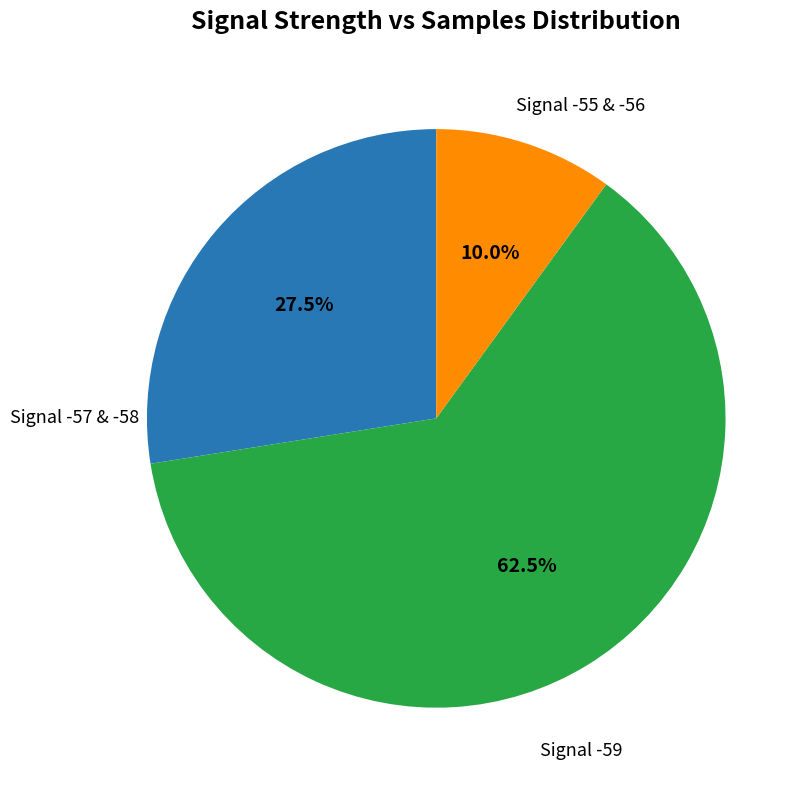

To the nearest percent, what is the average slice percentage?

33%